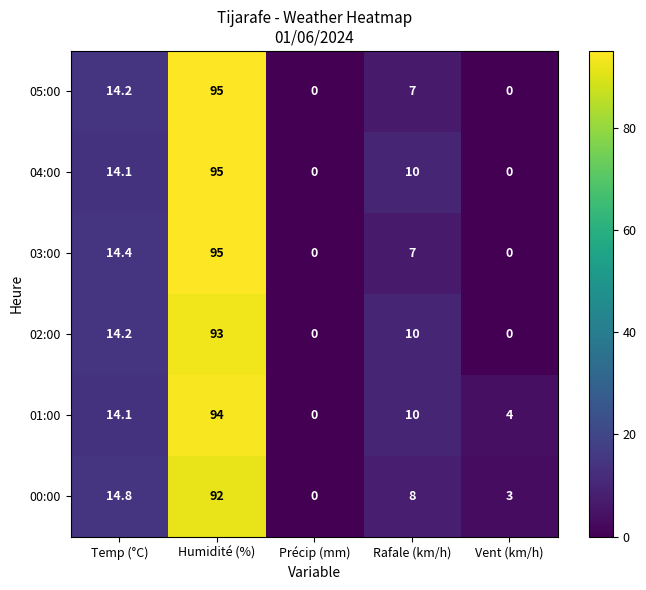

What is the spread (max minus min) of values at Vent (km/h)?

4.0